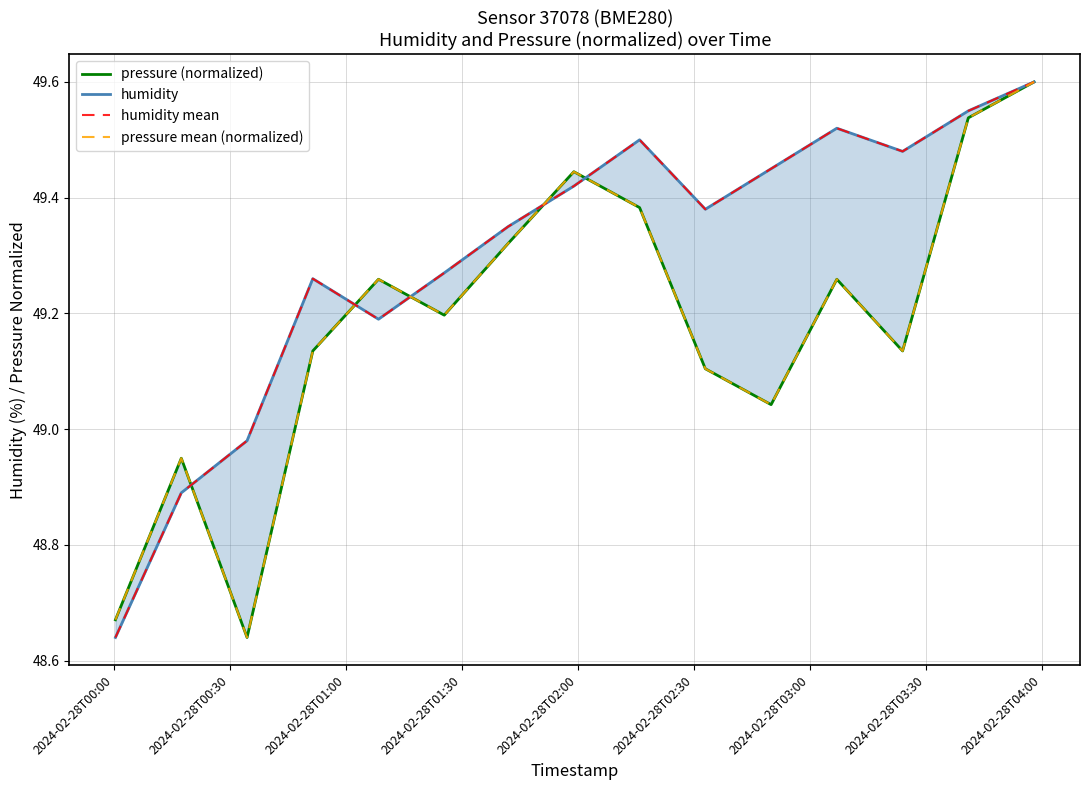

The value of humidity mean at 2024-02-28T04:00 is 16.8. True or false?

False